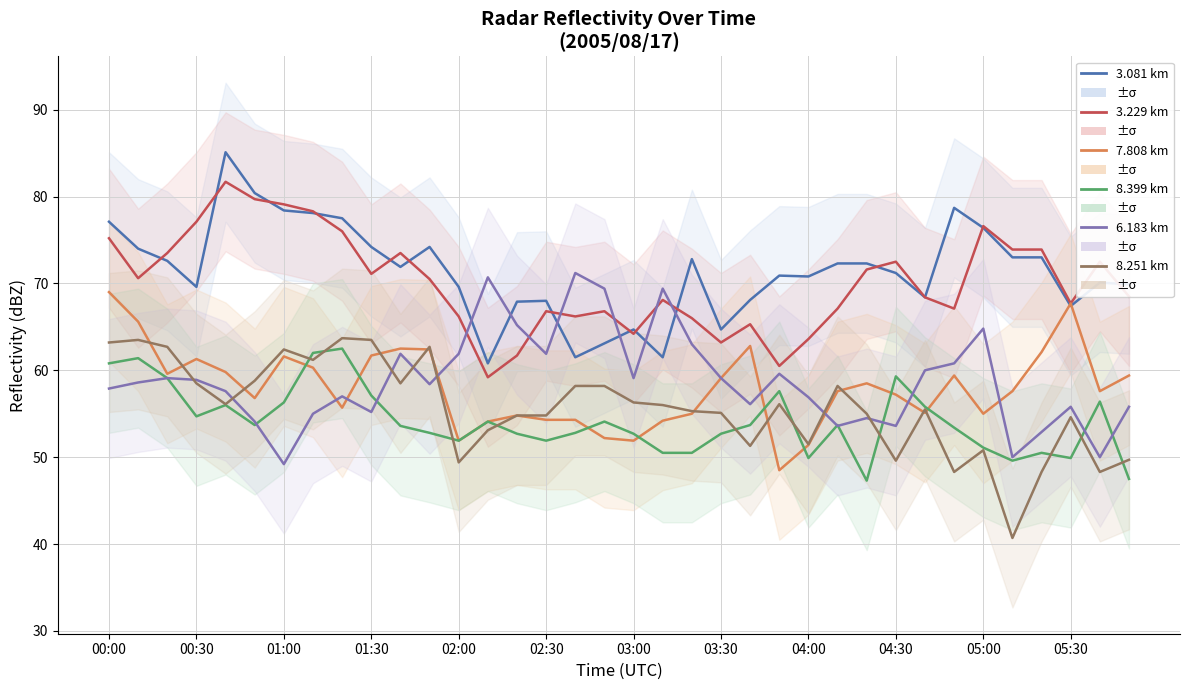

Which series changed the most between 02:30 and 35?

Range 3.229 km